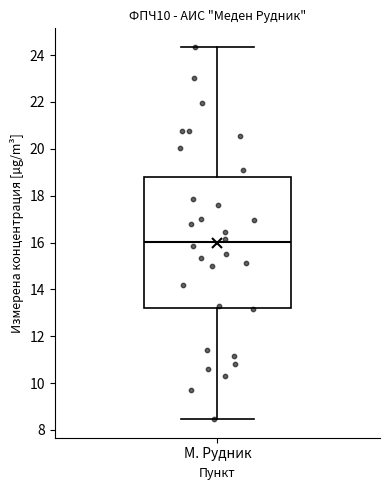

Where does the median line of the box for М. Рудник sit on the y-axis? The values are not printed on the chart, so give them approximately, as read against the axis.

16.0